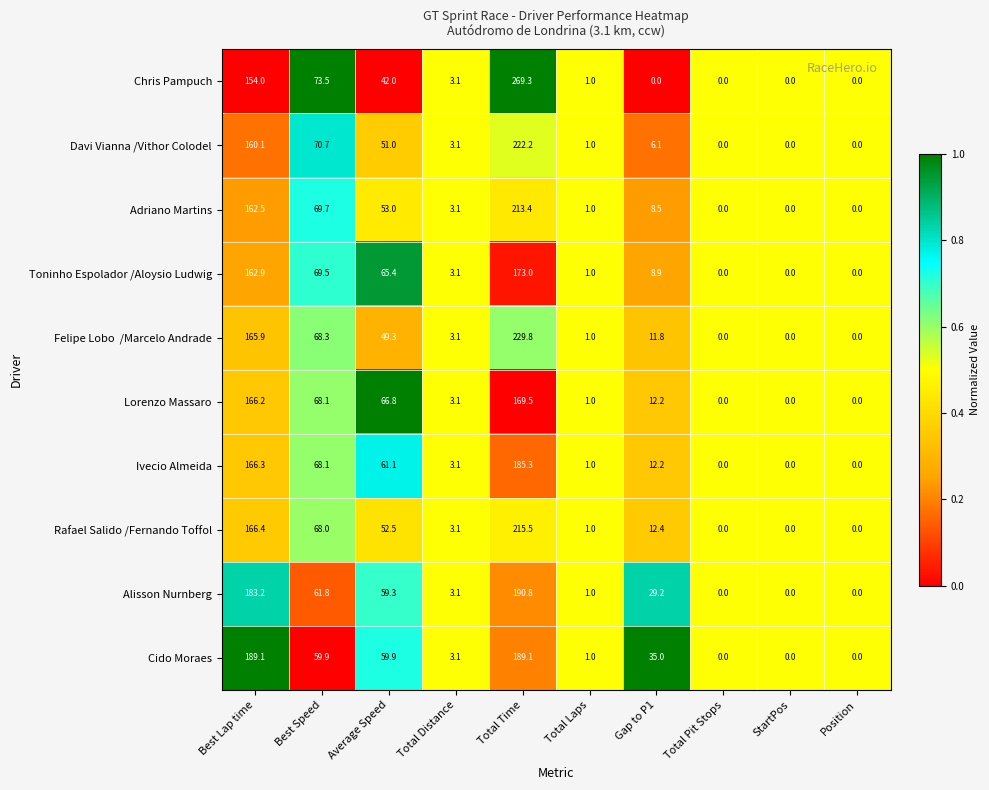

Between Best Lap time and Total Laps, which series saw the biggest shift?

Cido Moraes